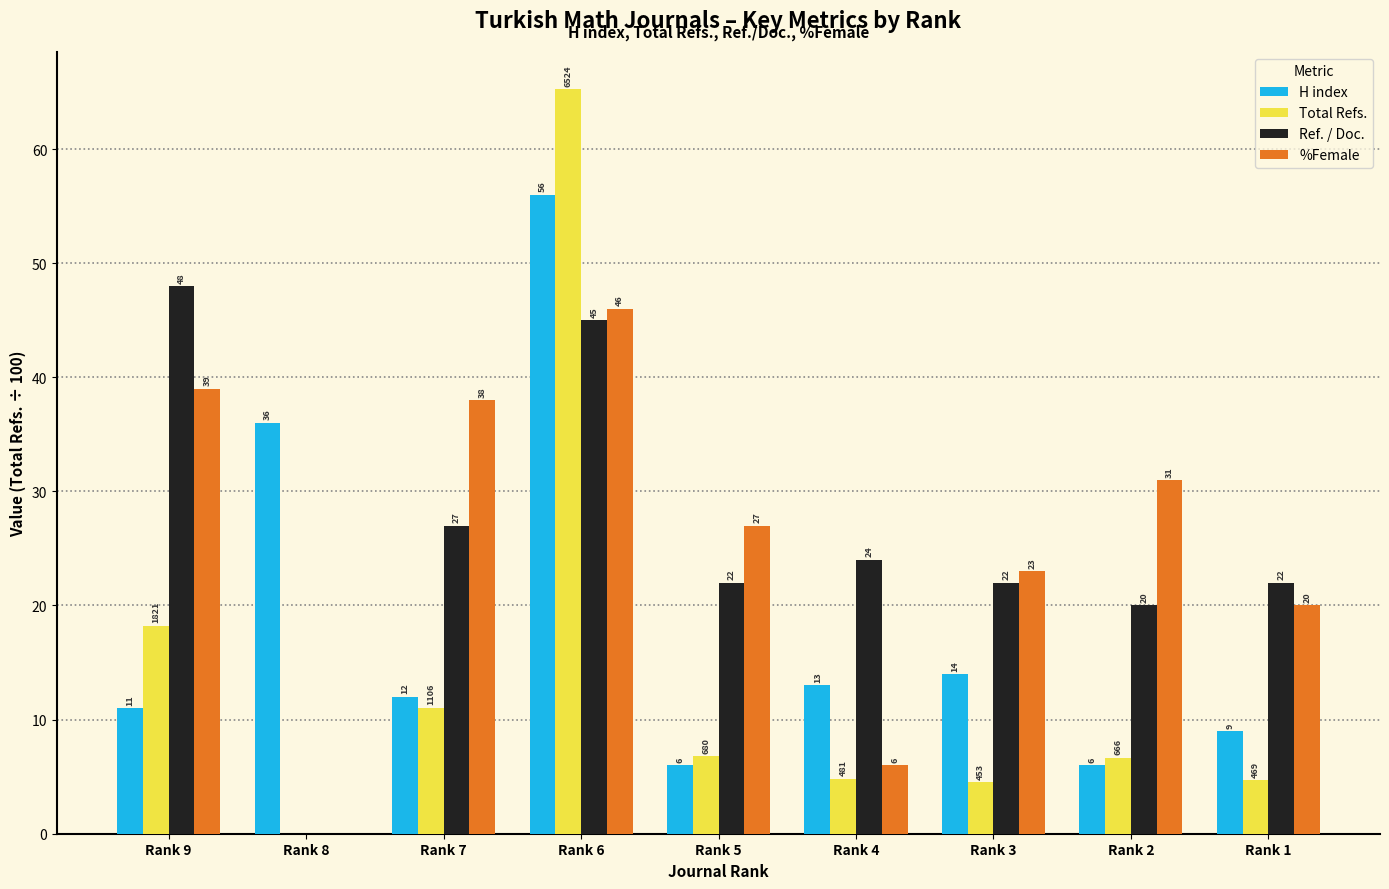

How many values in the Total Refs. series exceed 6?

5